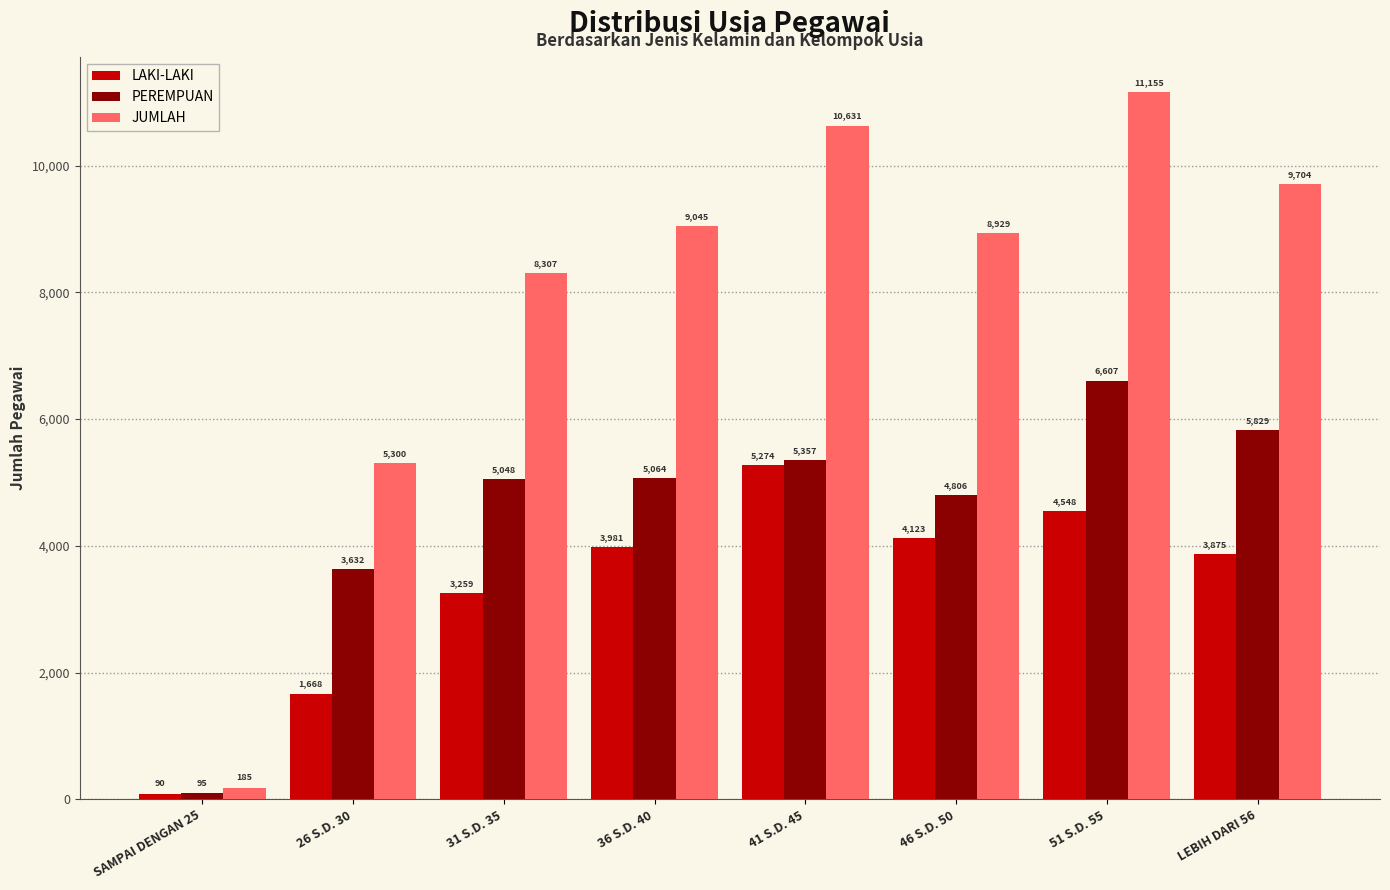

List the series in order of their peak value, highest first.

JUMLAH, PEREMPUAN, LAKI-LAKI